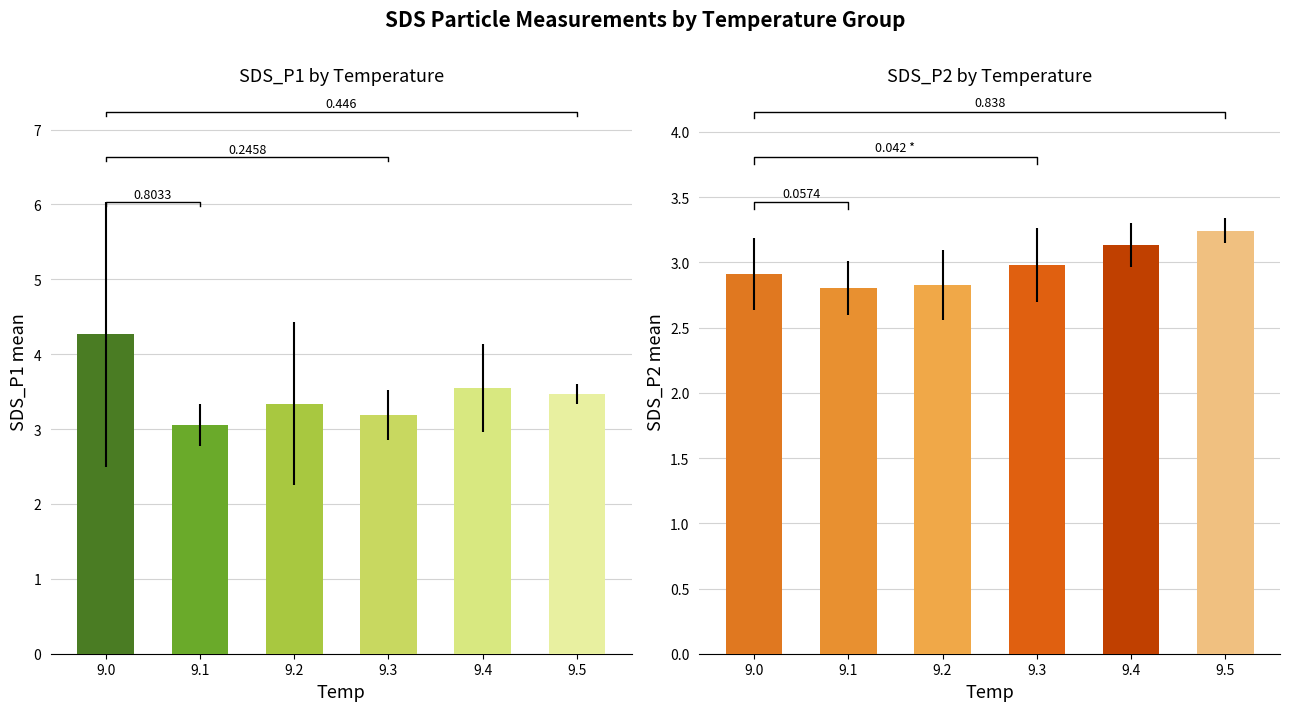

What is the sum of the SDS_P2 values at 9.1 and 9.2?

5.6